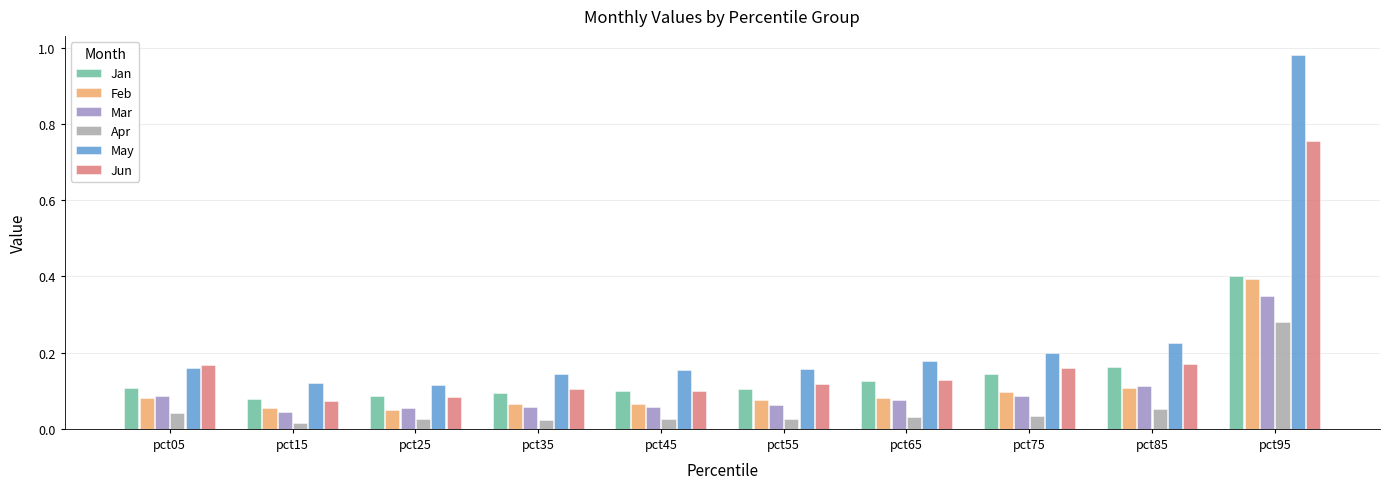

List the series in order of their peak value, lowest first.

Apr, Mar, Feb, Jan, Jun, May